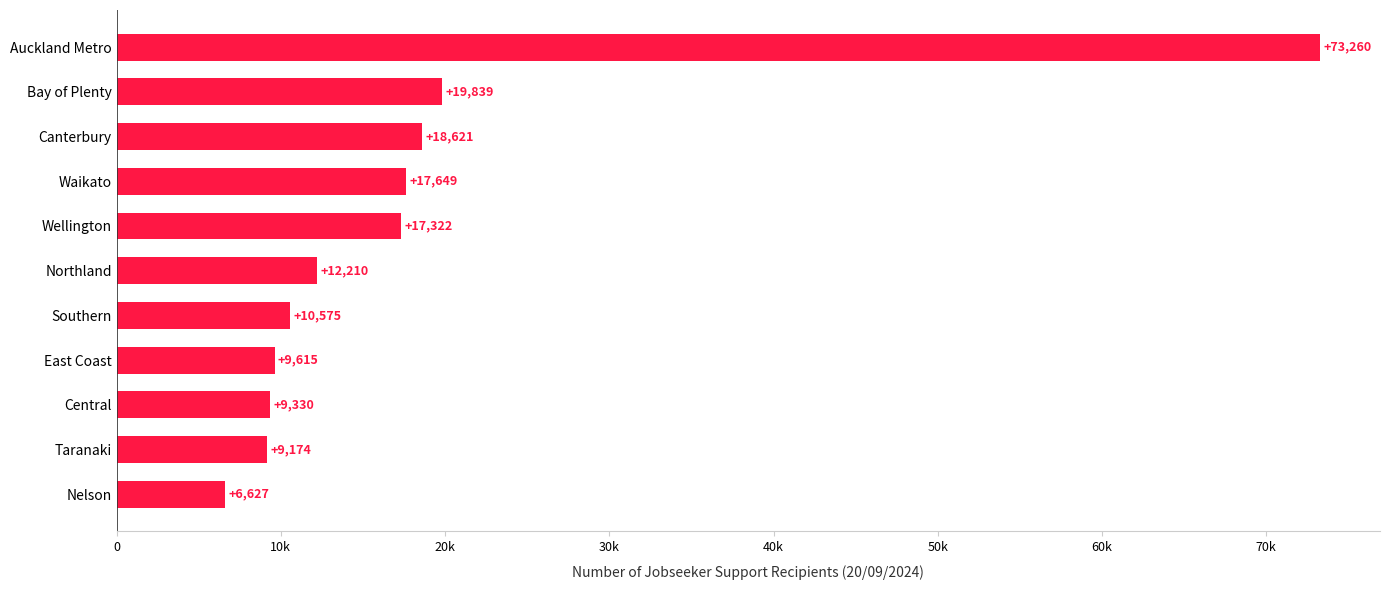

Does the chart contain any negative values?

No